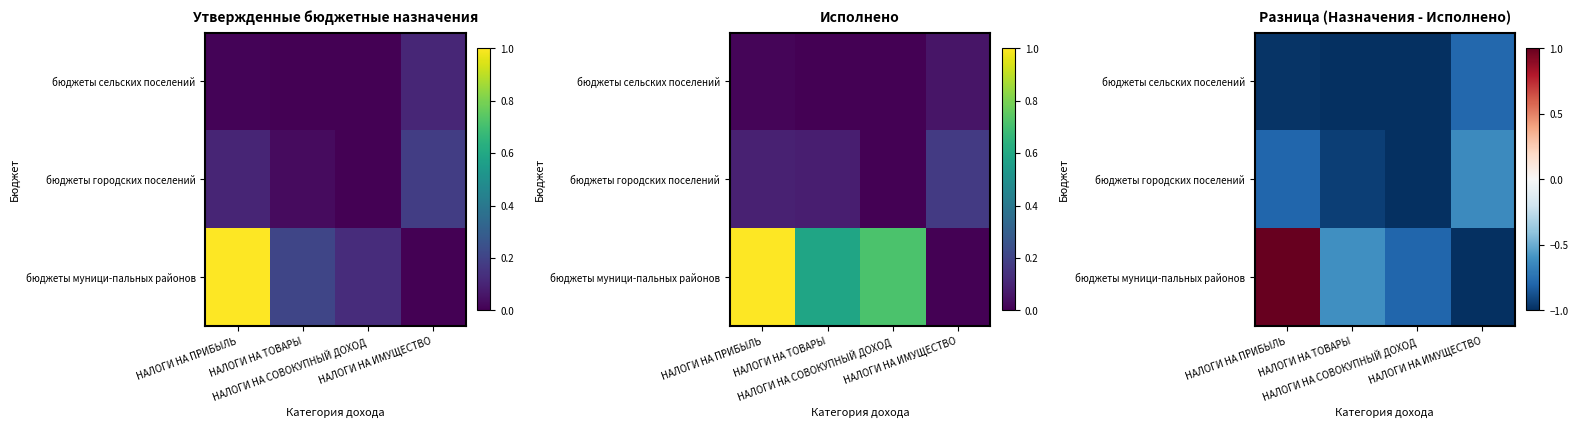

At how many categories does at least one series exceed 0?

1